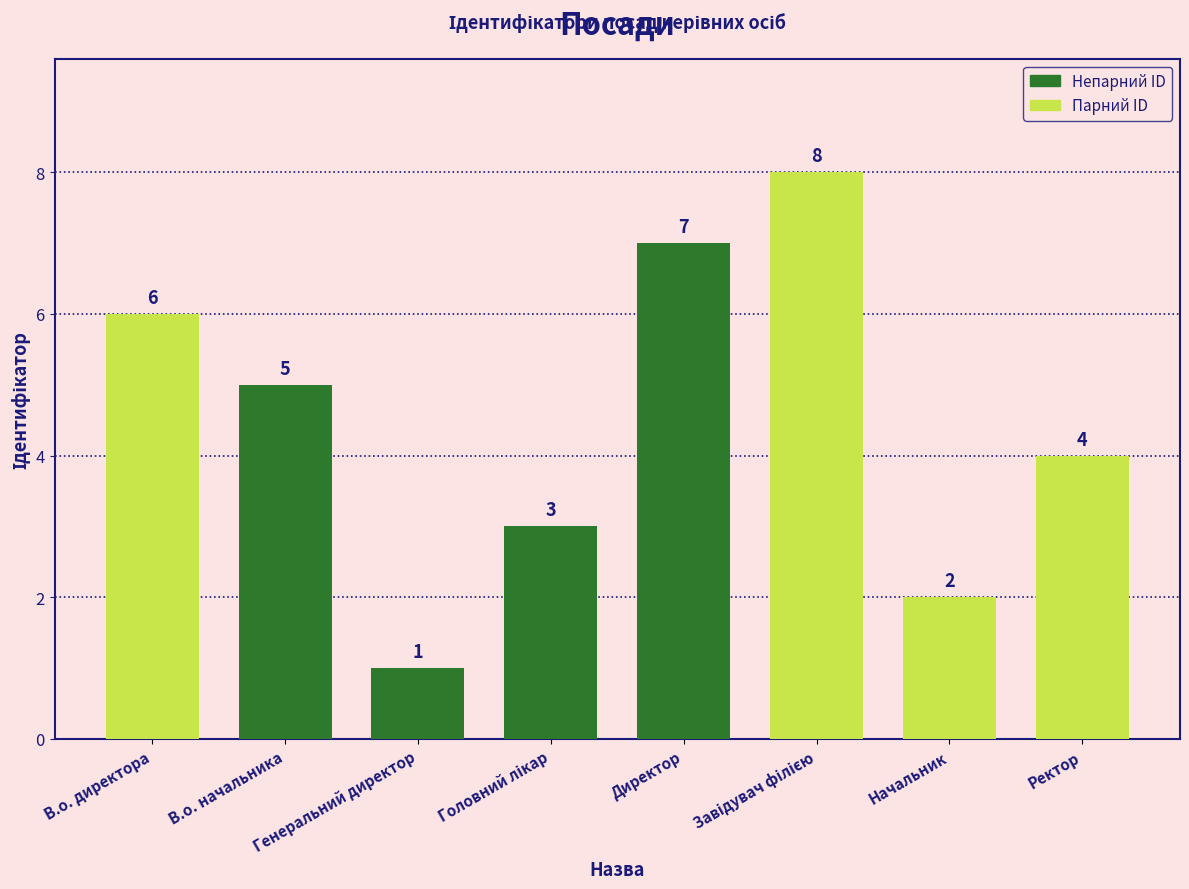

Where is the data nearest to the value 4?

Ректор